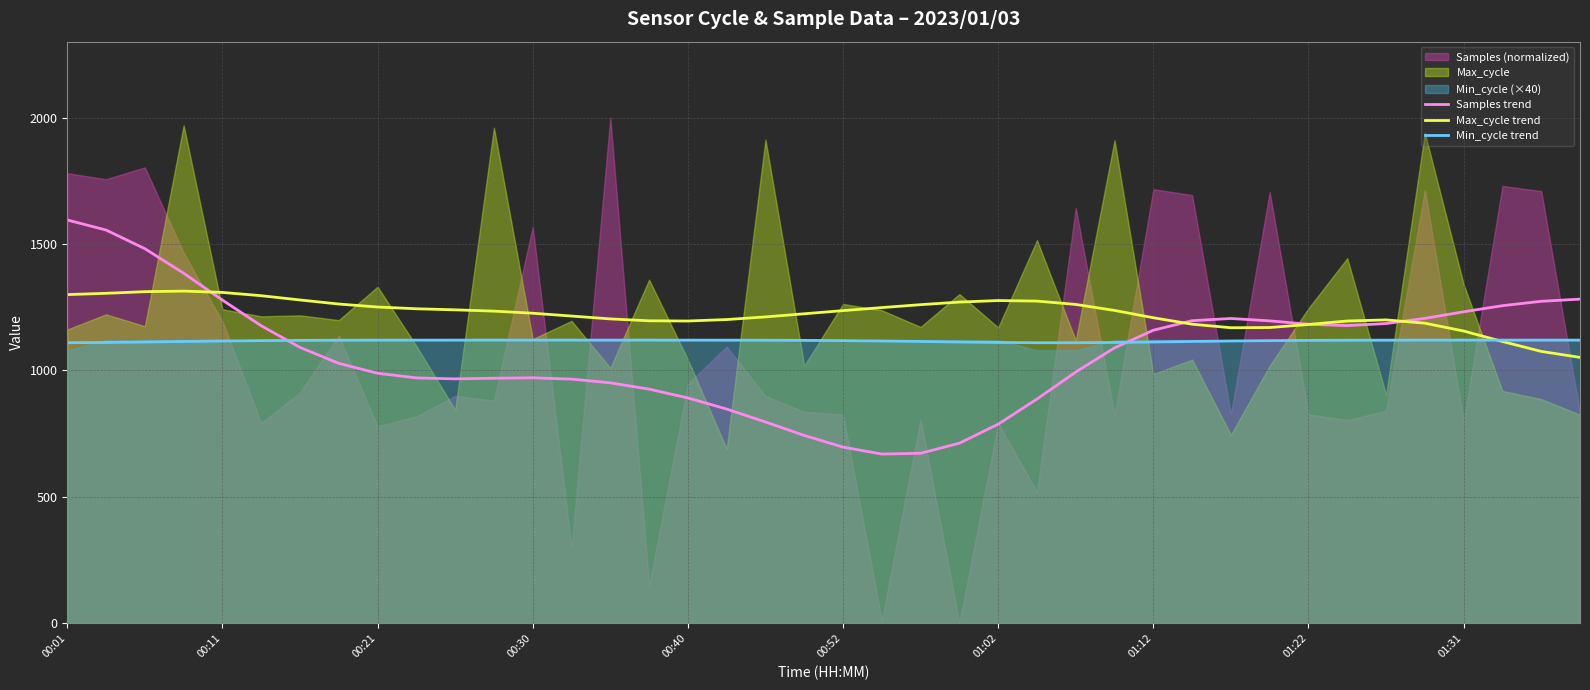

How many lines are shown in the chart?

3